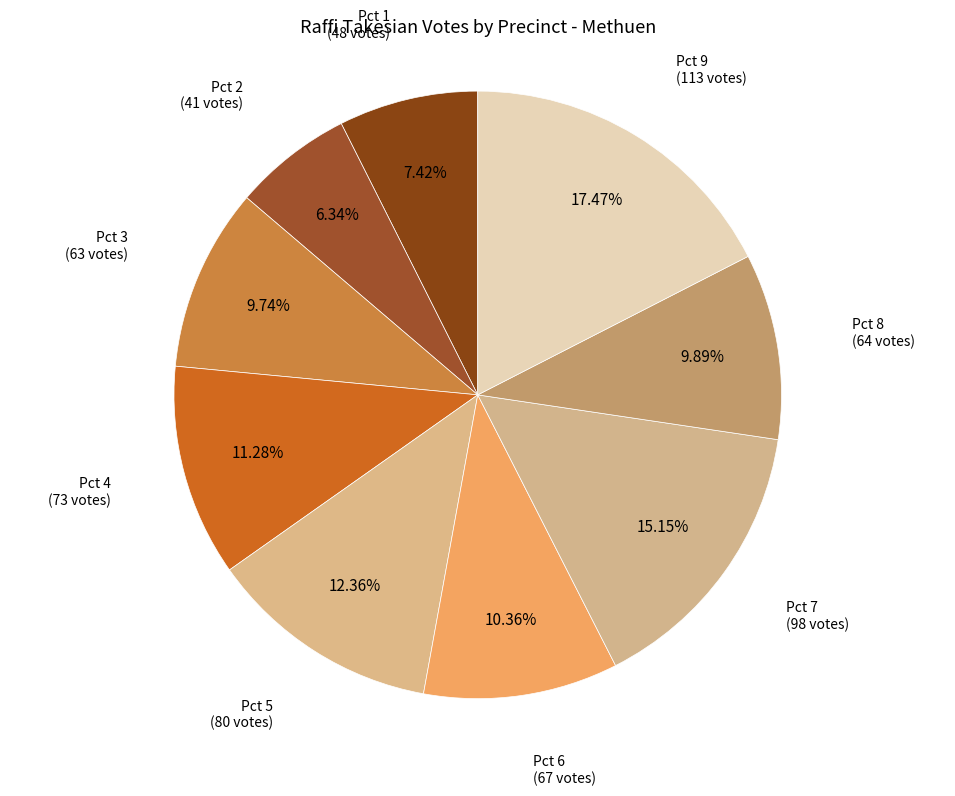

Count the number of slices in the pie.

9